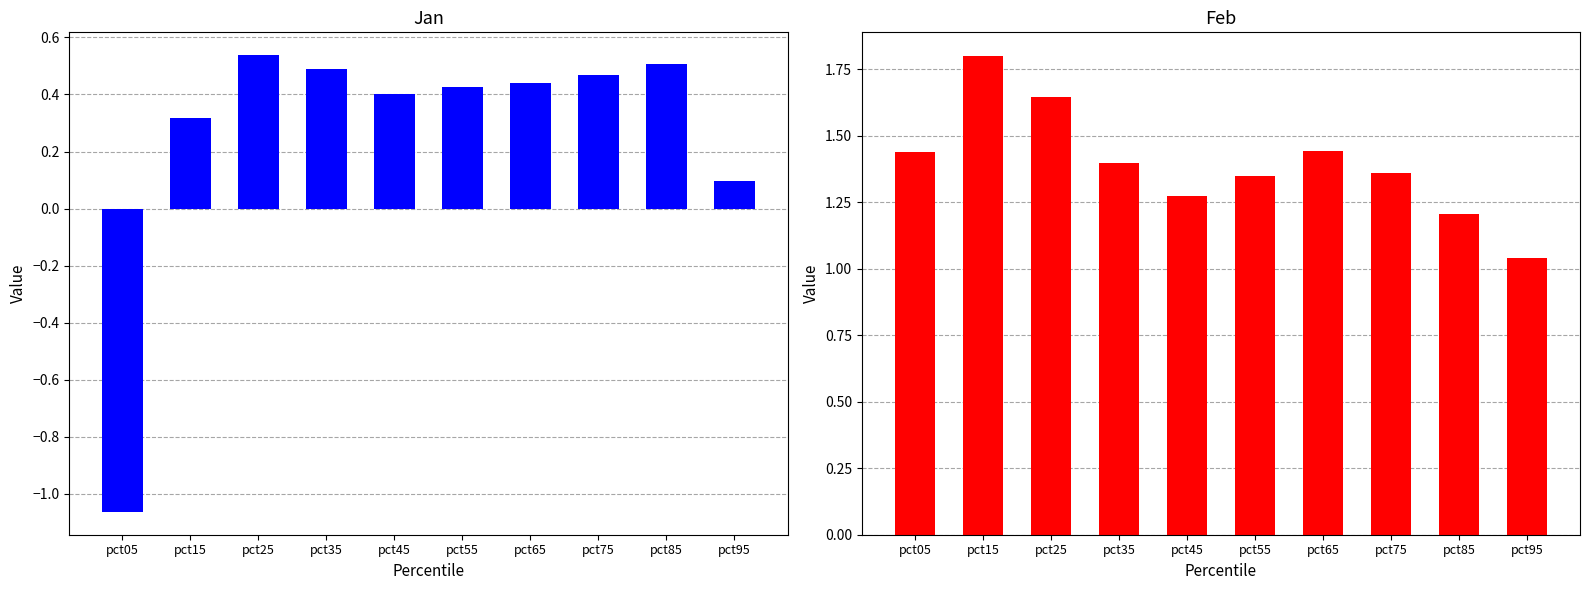

Is the value of Jan at pct75 greater than the value of Feb at pct85?

No